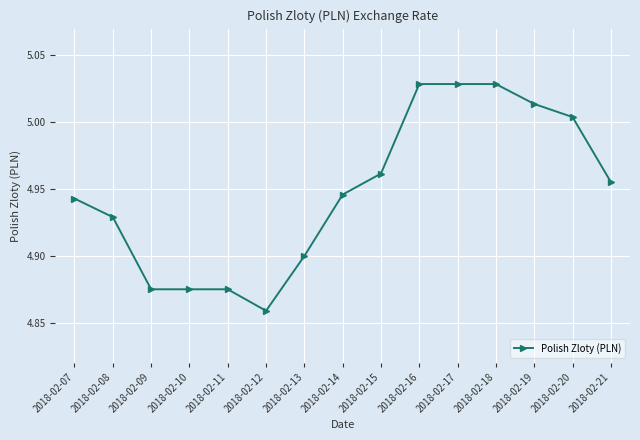

Where is the data nearest to the value 4?

2018-02-12